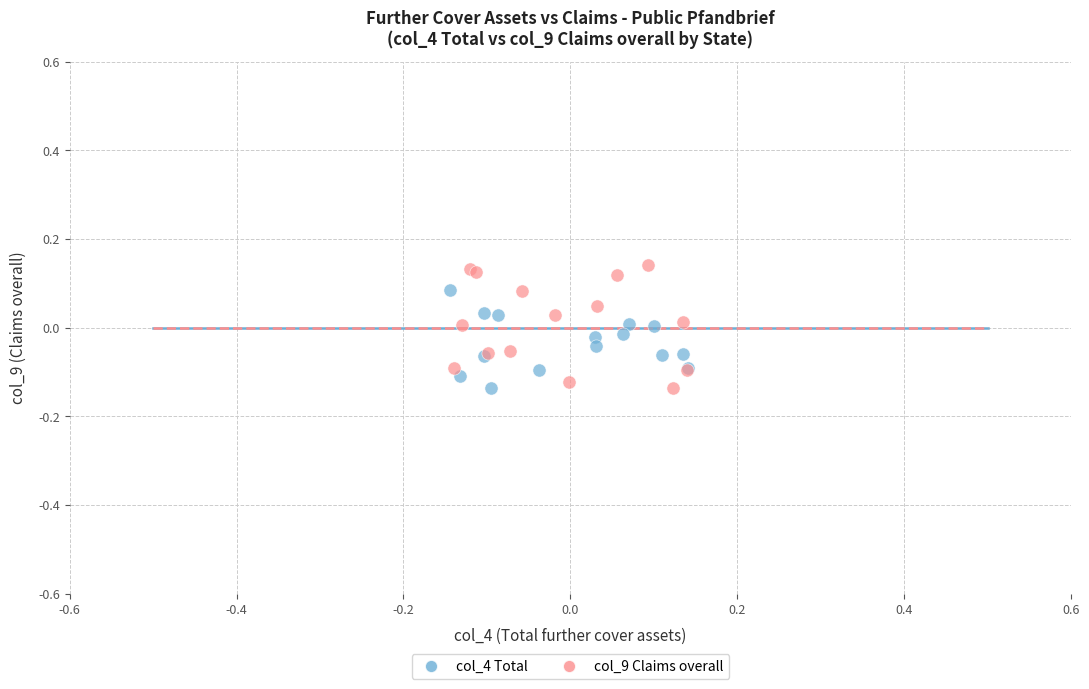

Which series contains the highest Y value?

col_9 Claims overall